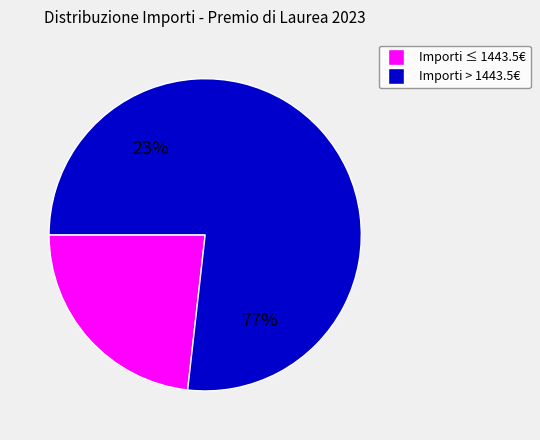

Is 3185 the majority of the pie?

No